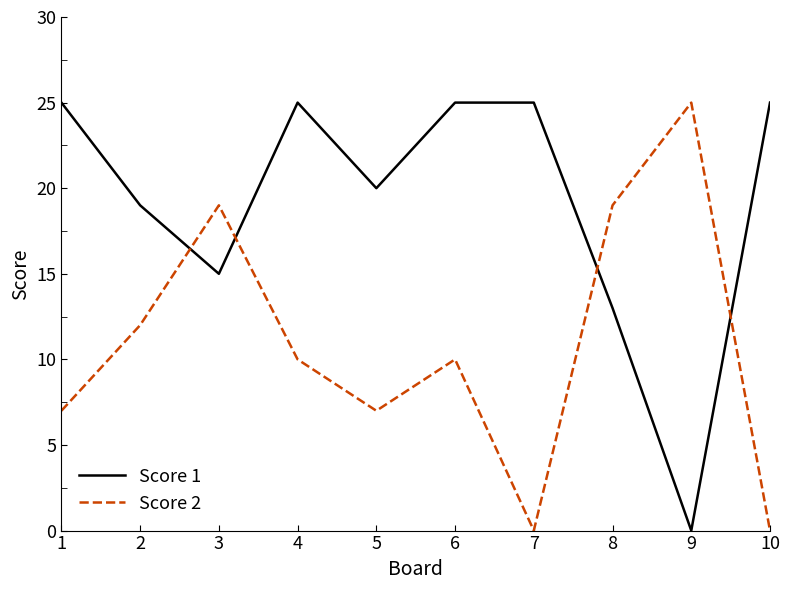

How many lines are shown in the chart?

2